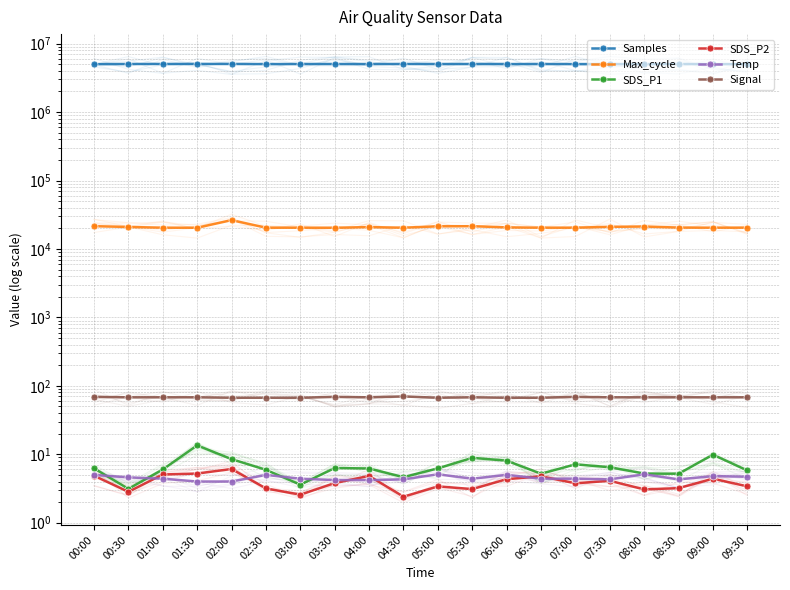

What is the approximate value of Max_cycle at 01:00?

20465.0